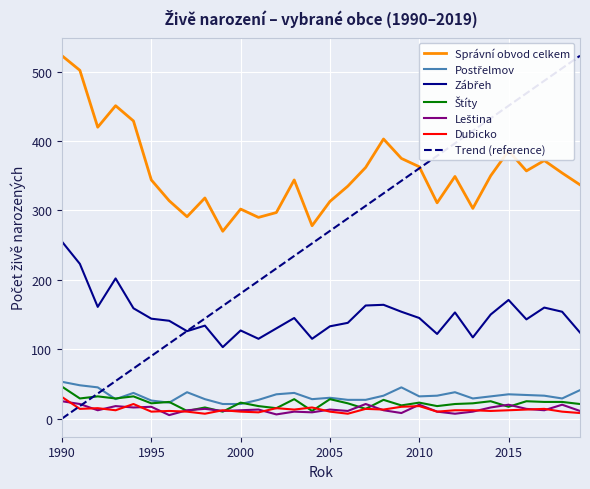

At which label does Správní obvod celkem reach its peak?

1990